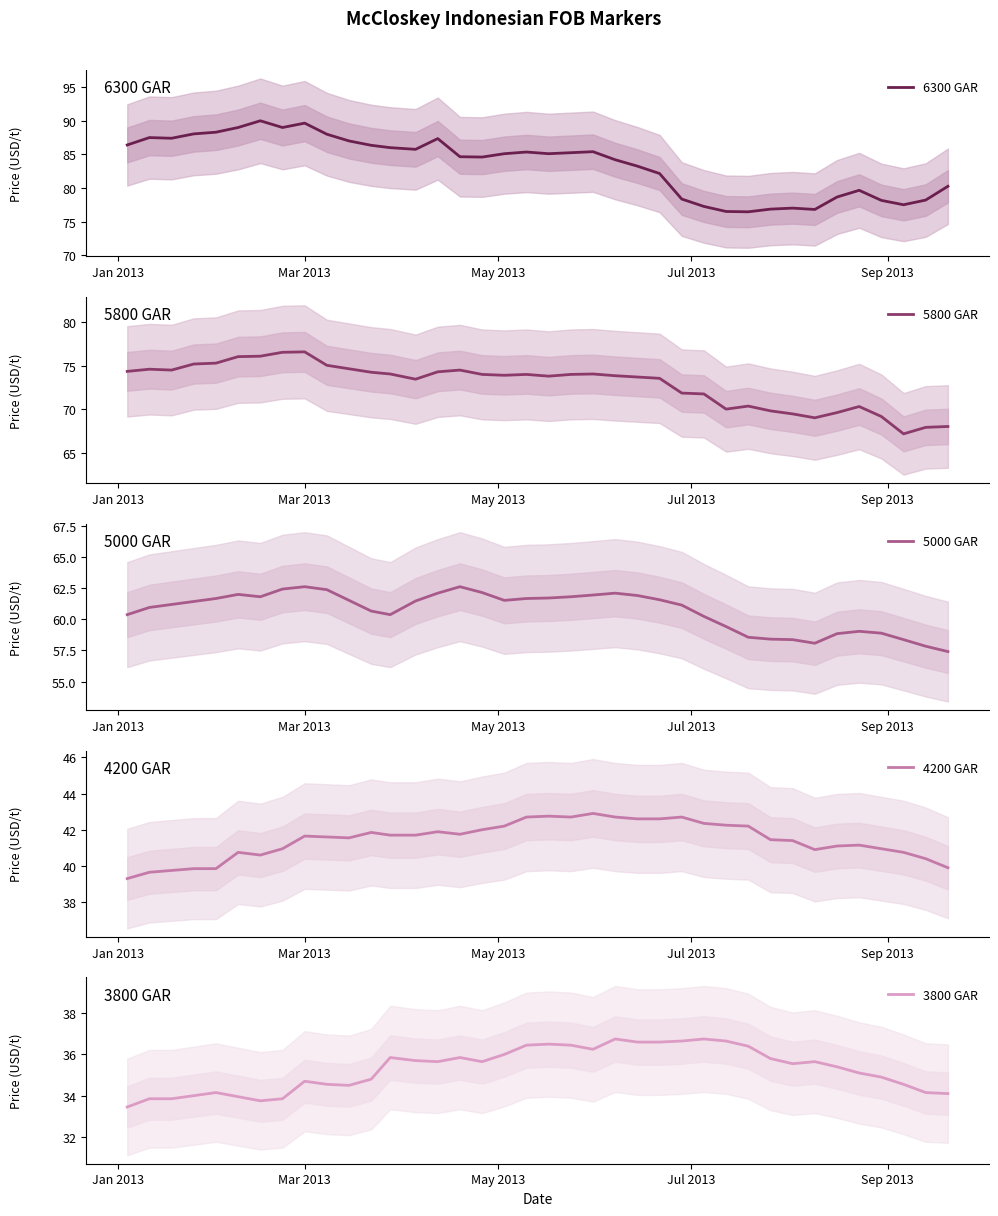

What is the average value of the 4200 GAR series?

41.4